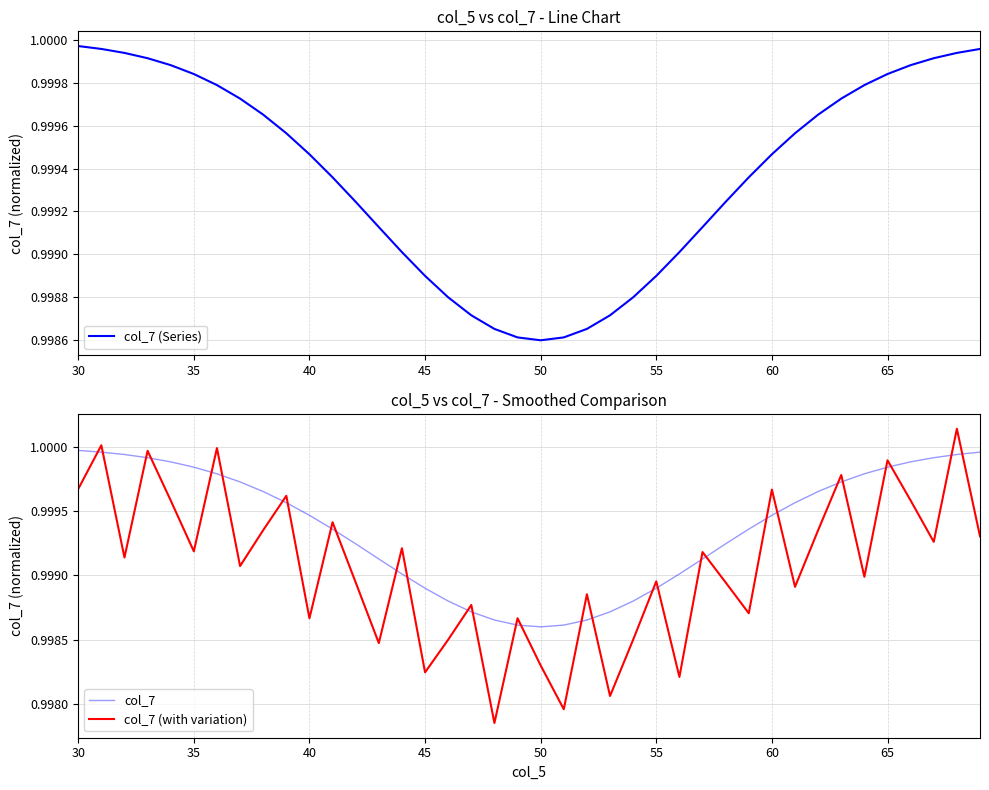

Reading left to right, list all the values displayed in this chart.

col_7 (Series): 1.0	1.0	1.0	1.0	1.0	1.0	1.0	1.0	1.0	1.0	1.0	1.0	1.0	1.0	1.0	1.0	1.0	1.0	1.0	1.0	1.0	1.0	1.0	1.0	1.0	1.0	1.0	1.0	1.0	1.0	1.0	1.0	1.0	1.0	1.0	1.0	1.0	1.0	1.0	1.0
col_7: 1.0	1.0	1.0	1.0	1.0	1.0	1.0	1.0	1.0	1.0	1.0	1.0	1.0	1.0	1.0	1.0	1.0	1.0	1.0	1.0	1.0	1.0	1.0	1.0	1.0	1.0	1.0	1.0	1.0	1.0	1.0	1.0	1.0	1.0	1.0	1.0	1.0	1.0	1.0	1.0
col_7 (with variation): 1.0	1.0	1.0	1.0	1.0	1.0	1.0	1.0	1.0	1.0	1.0	1.0	1.0	1.0	1.0	1.0	1.0	1.0	1.0	1.0	1.0	1.0	1.0	1.0	1.0	1.0	1.0	1.0	1.0	1.0	1.0	1.0	1.0	1.0	1.0	1.0	1.0	1.0	1.0	1.0